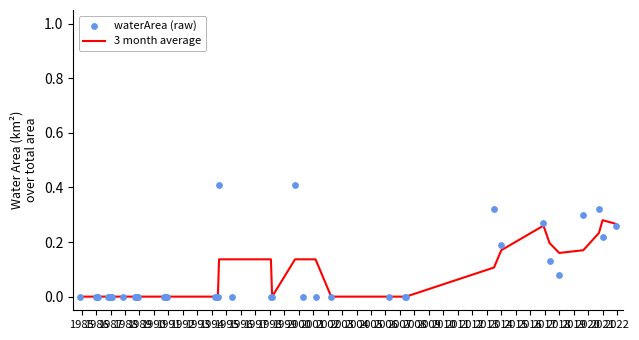

Which series has the largest Y range (max minus min)?

waterArea (raw)